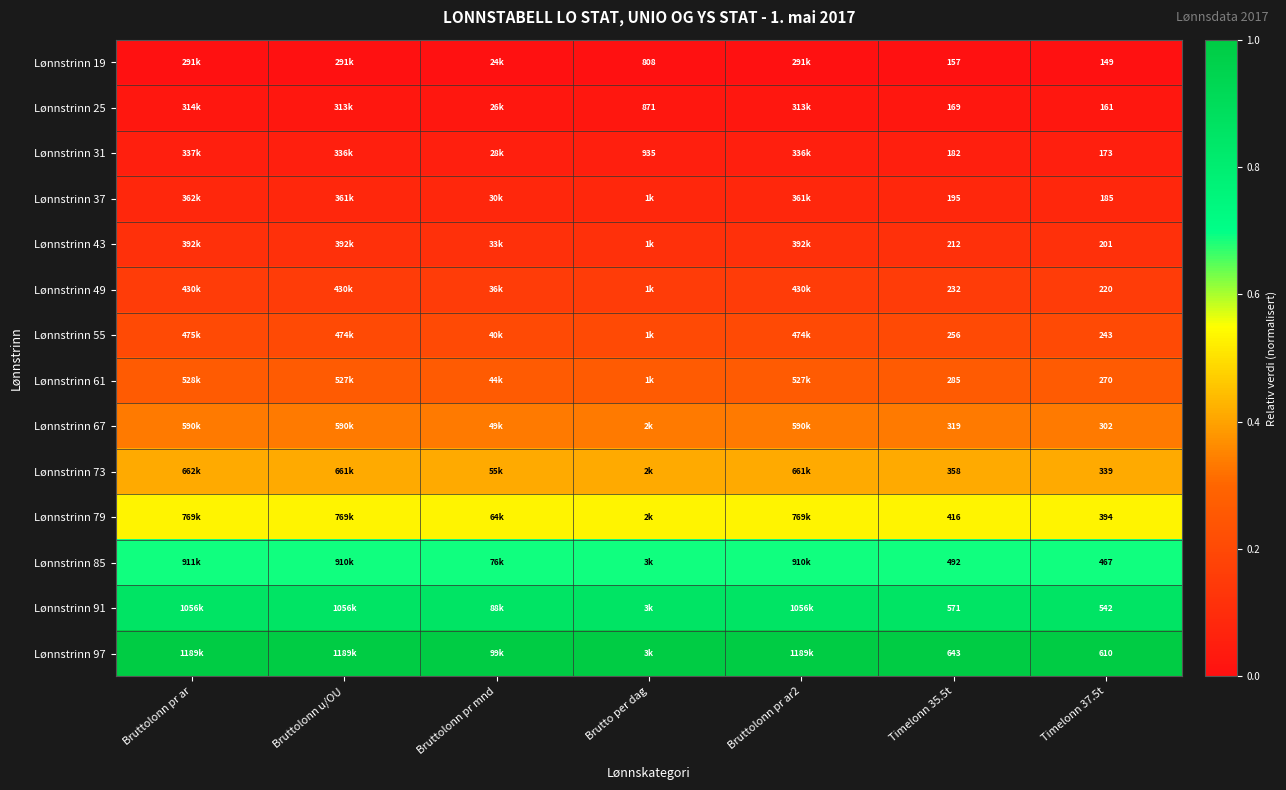

At how many categories does at least one series exceed 0?

7